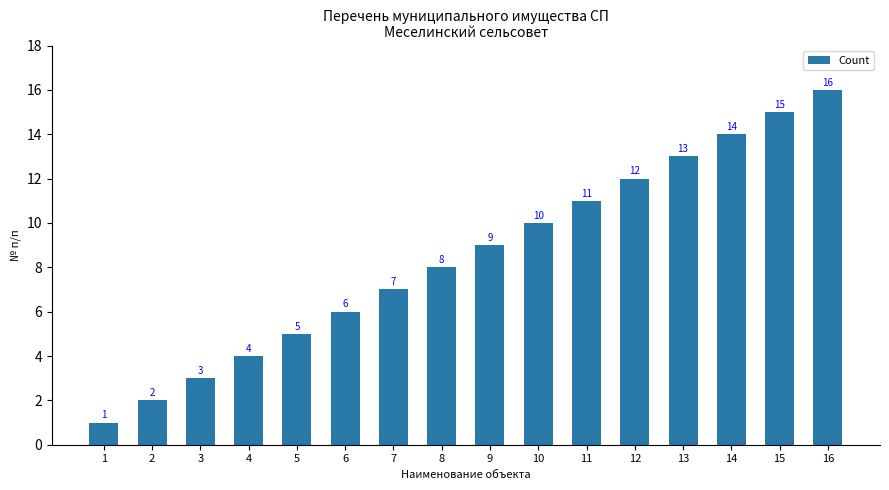

How many series are shown in this chart?

1